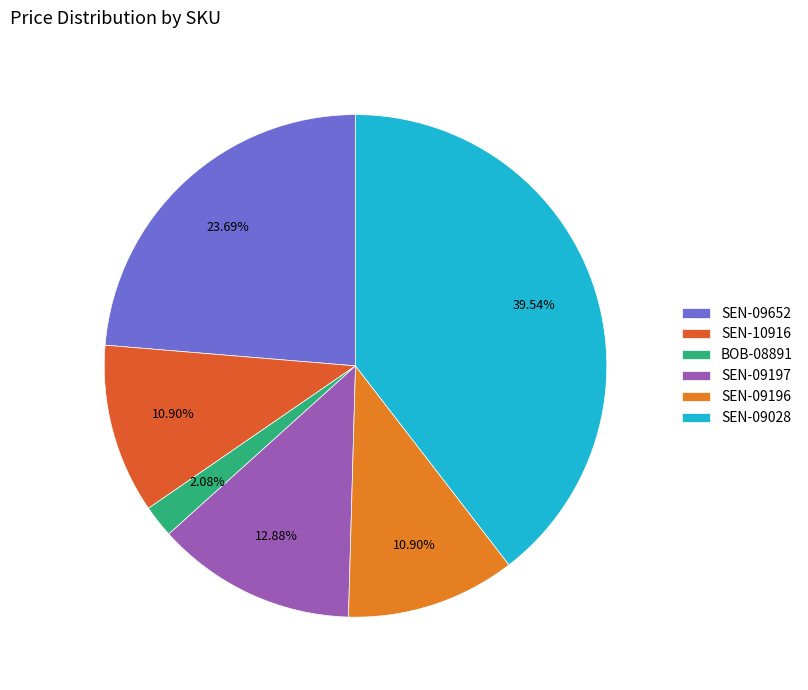

Is there any slice that represents more than half of the pie?

No